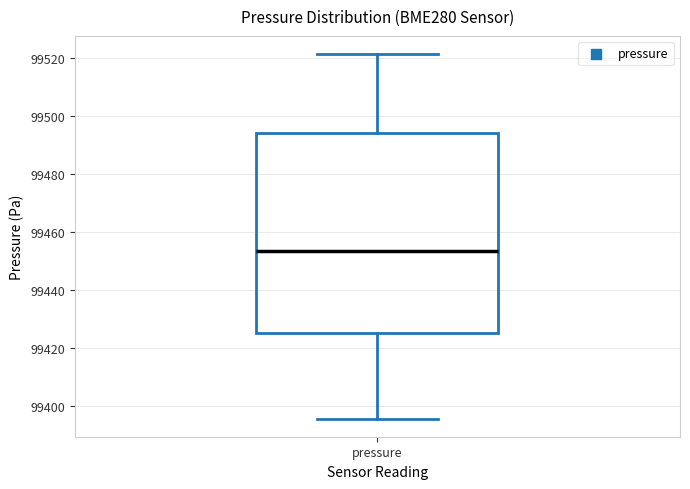

Where is the lower edge of the box for pressure on the y-axis? The values are not printed on the chart, so give them approximately, as read against the axis.

99426